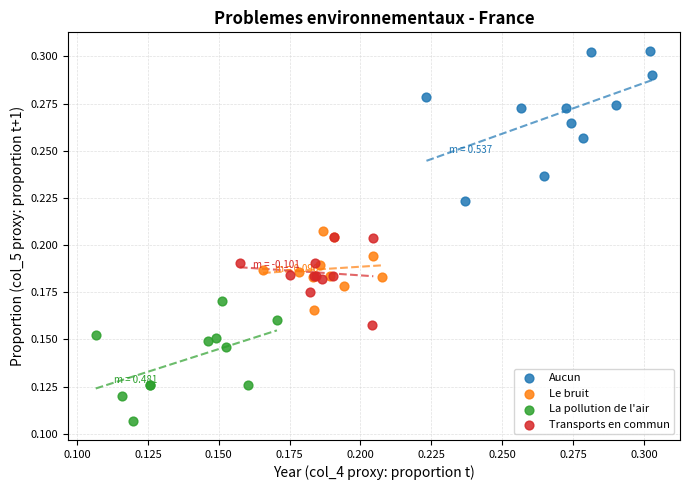

Which series reaches the minimum Y coordinate?

La pollution de l'air